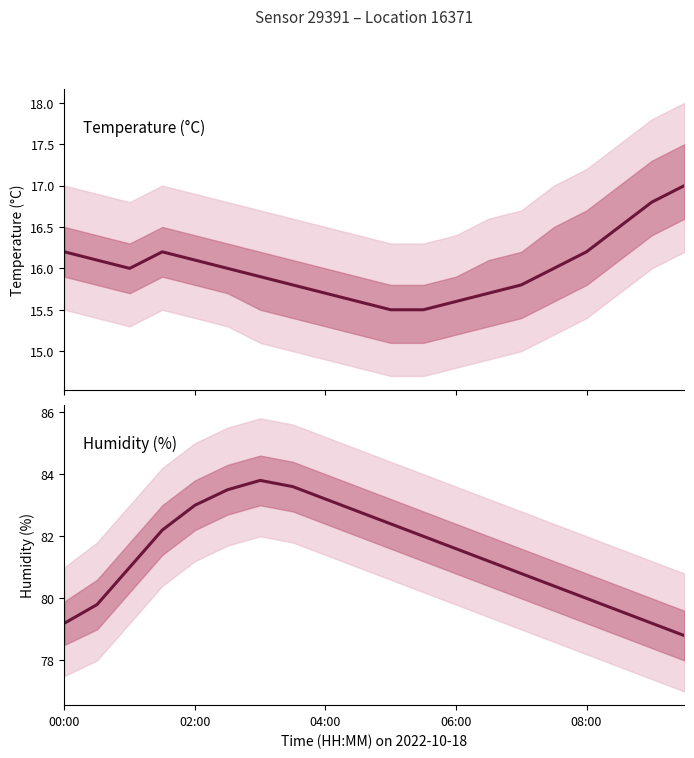

List the series in order of their overall mean, lowest first.

temperature, humidity